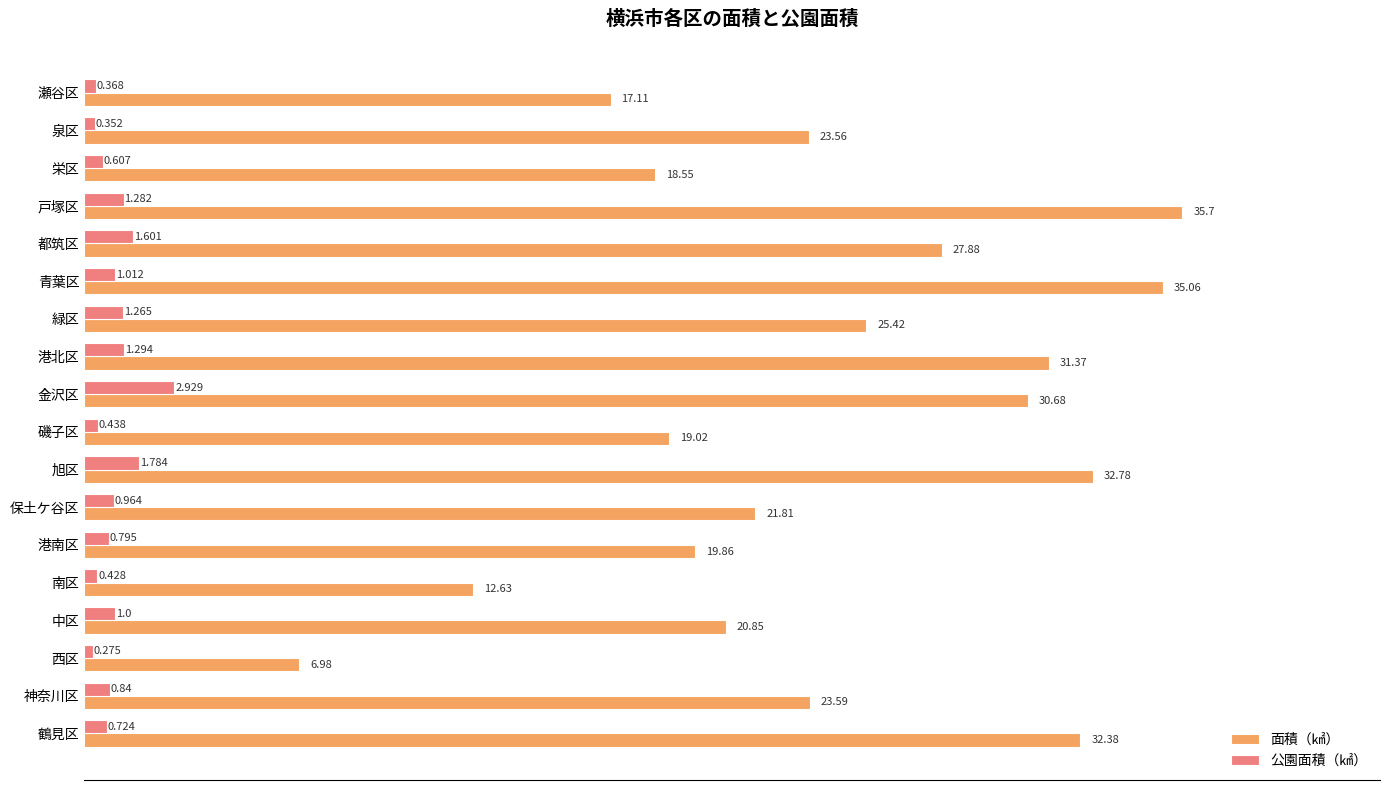

What is the difference between the maximum and second lowest values in the 公園面積（㎢） series?

2.6